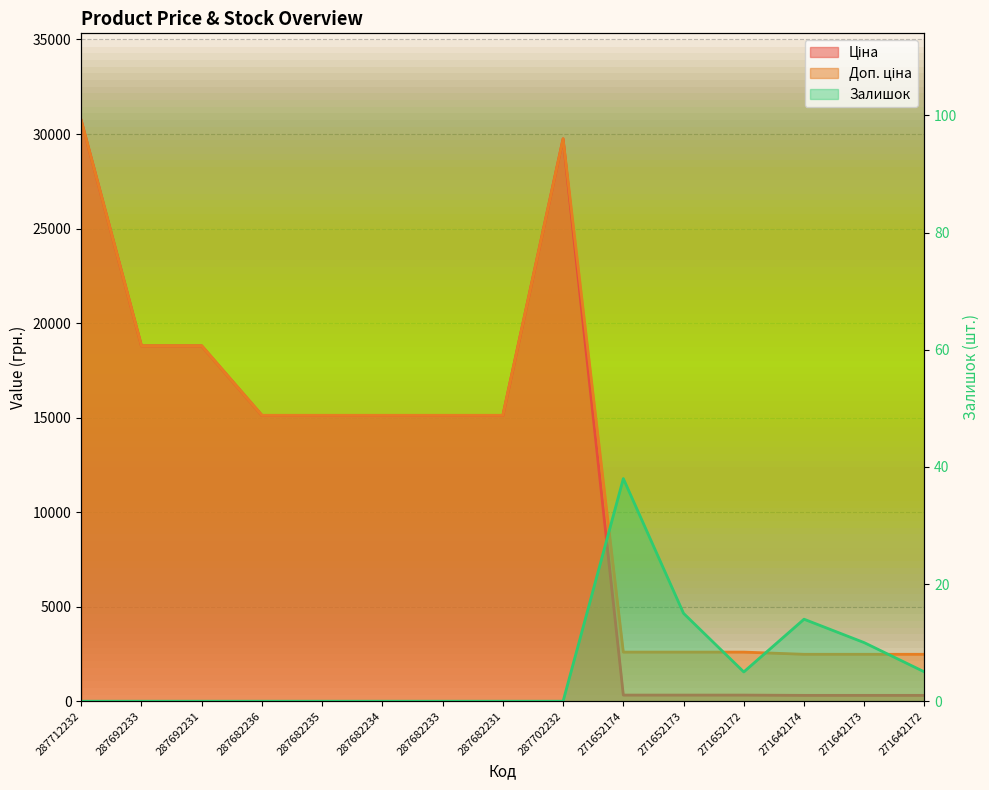

At which category does Залишок reach its first local peak?

271652174